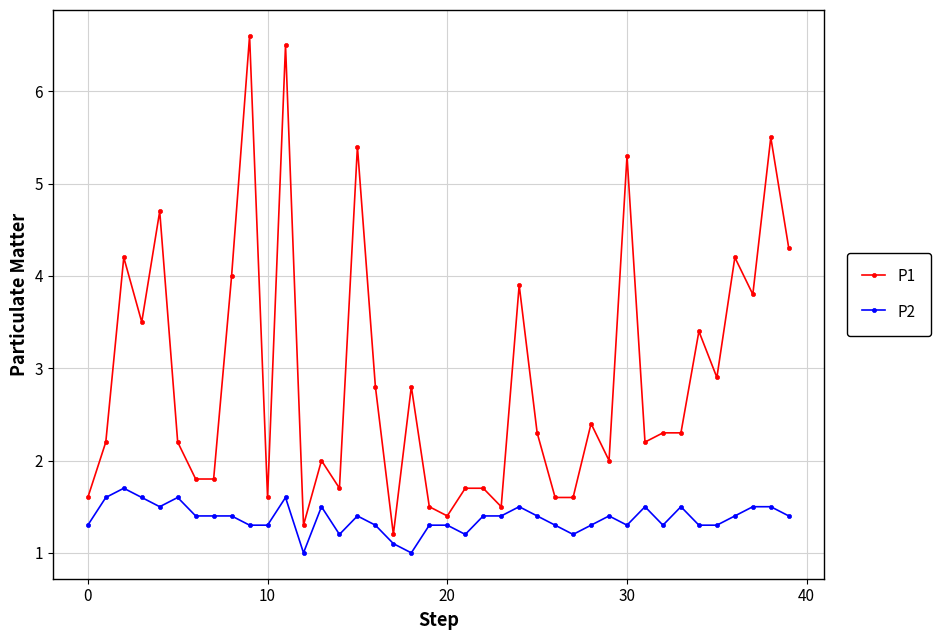

Which series has the largest total across all categories?

P1